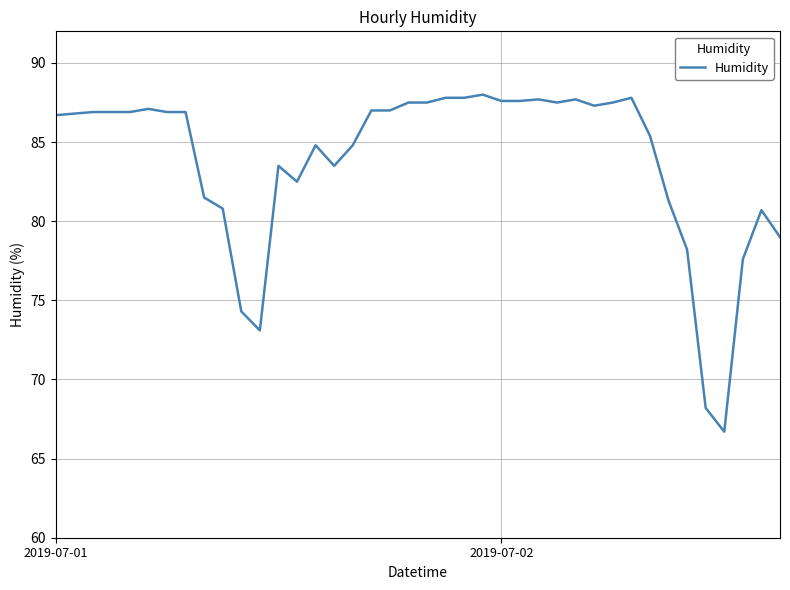

What is the smallest value displayed?

66.7